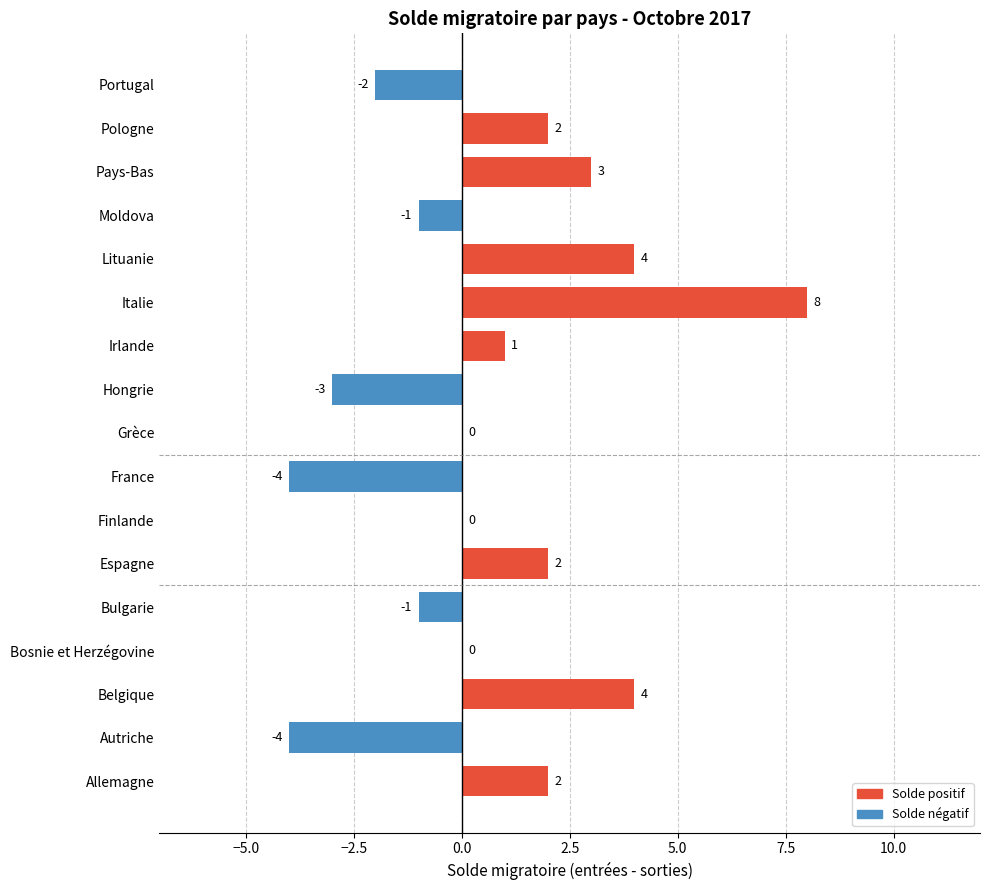

At which category does the chart reach its peak across all series?

Italie